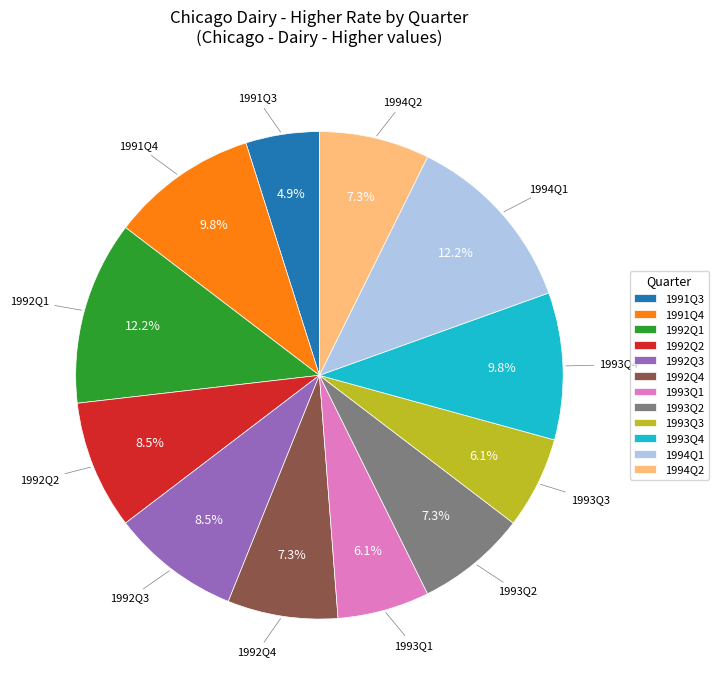

Is 1993Q3 the majority of the pie?

No